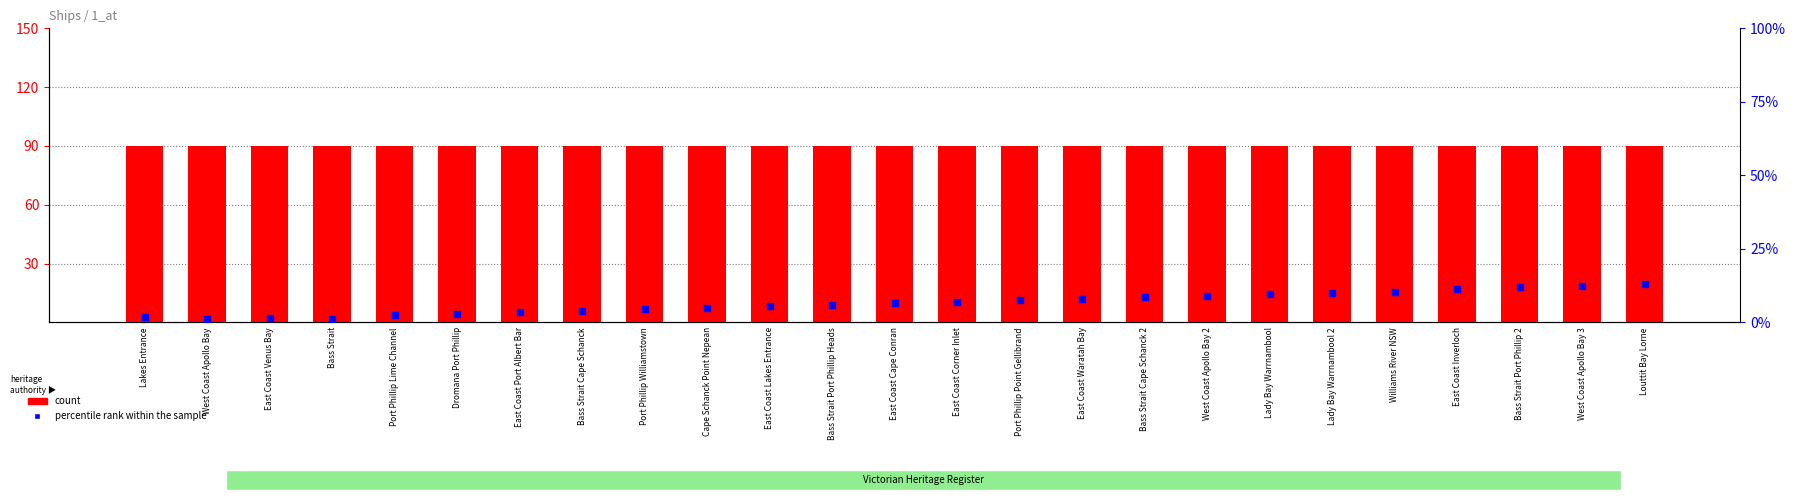

Which series has the largest Y range (max minus min)?

percentile rank within the sample